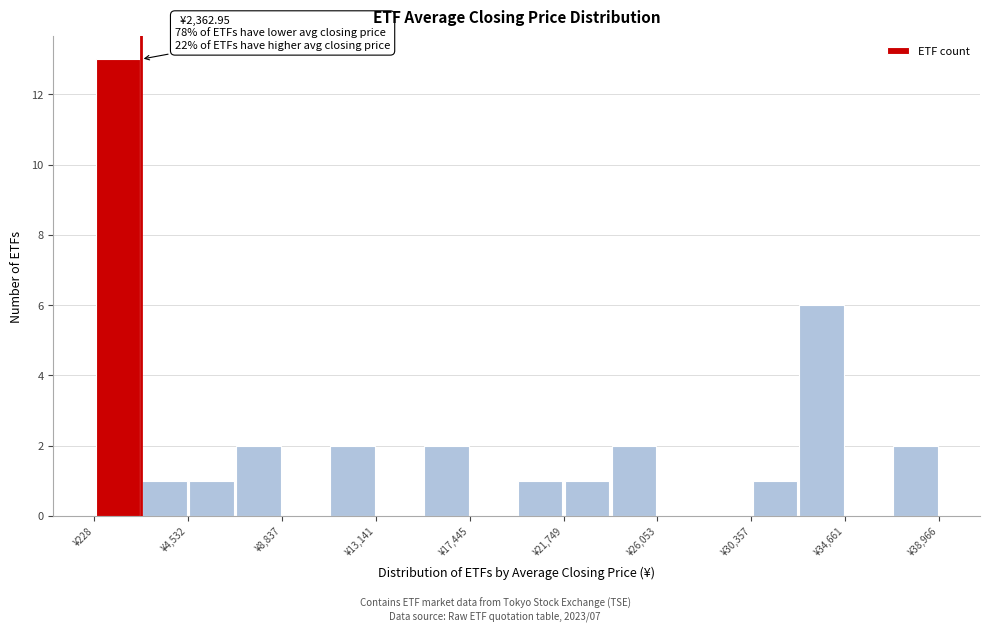

Over which range of the x-axis is the bar tallest?

0 to 2500